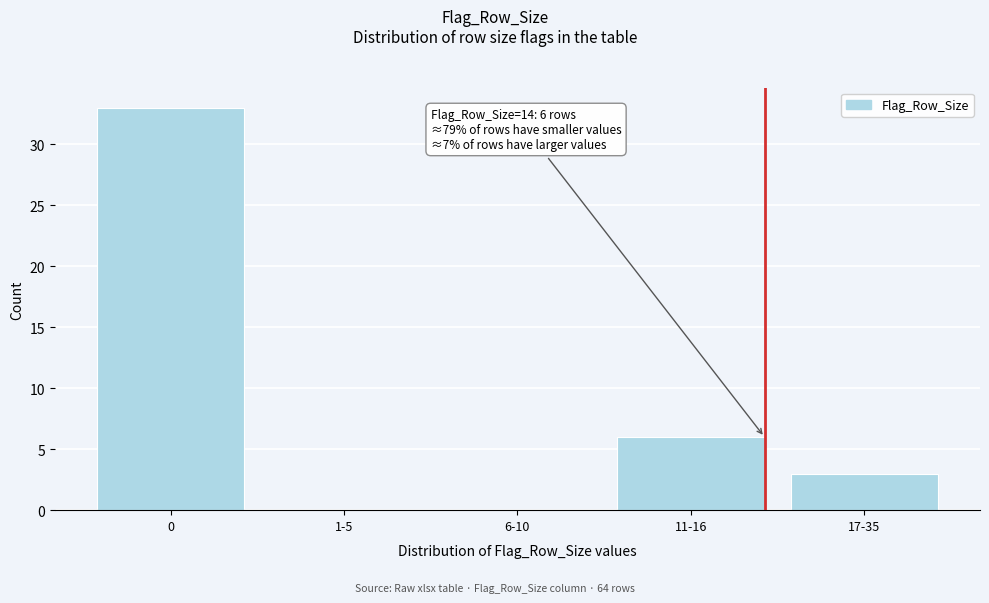

Reading right to left, what are all the values shown in this chart?

17-35=3	11-16=6	6-10=0	1-5=0	0=33